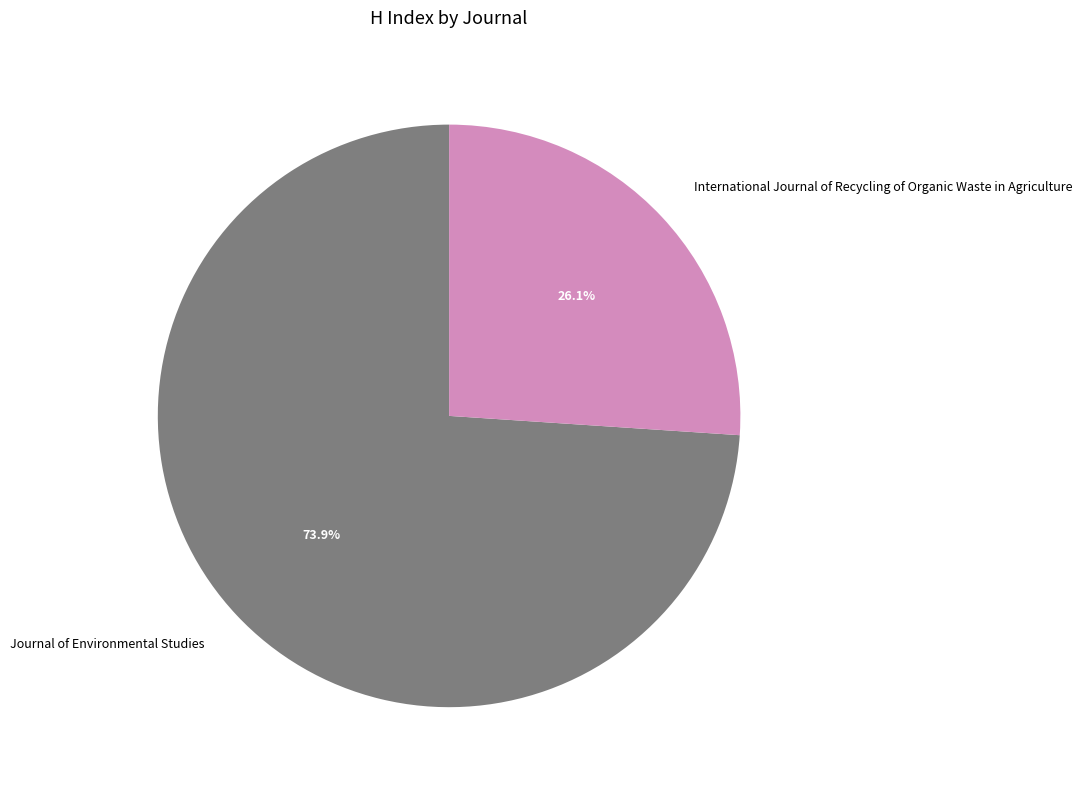

What is the ratio of the value at Journal of Environmental Studies to the value at International Journal of Recycling of Organic Waste in Agriculture?

2.8